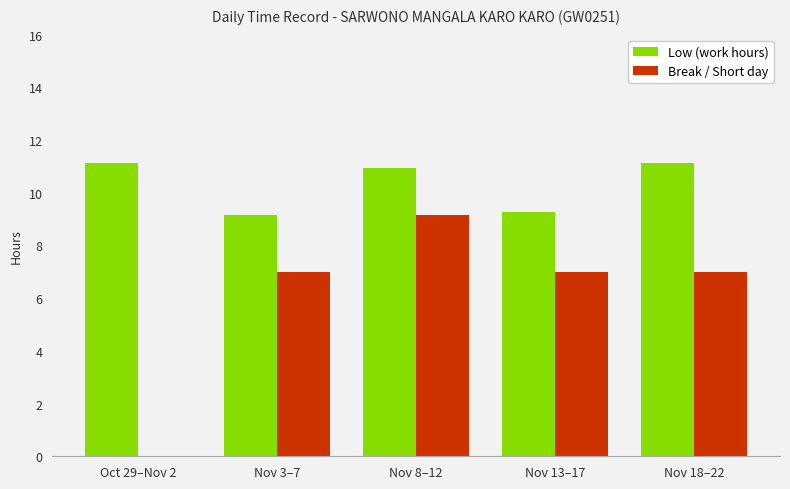

At which category is the sum across all series the highest?

Nov 8–12